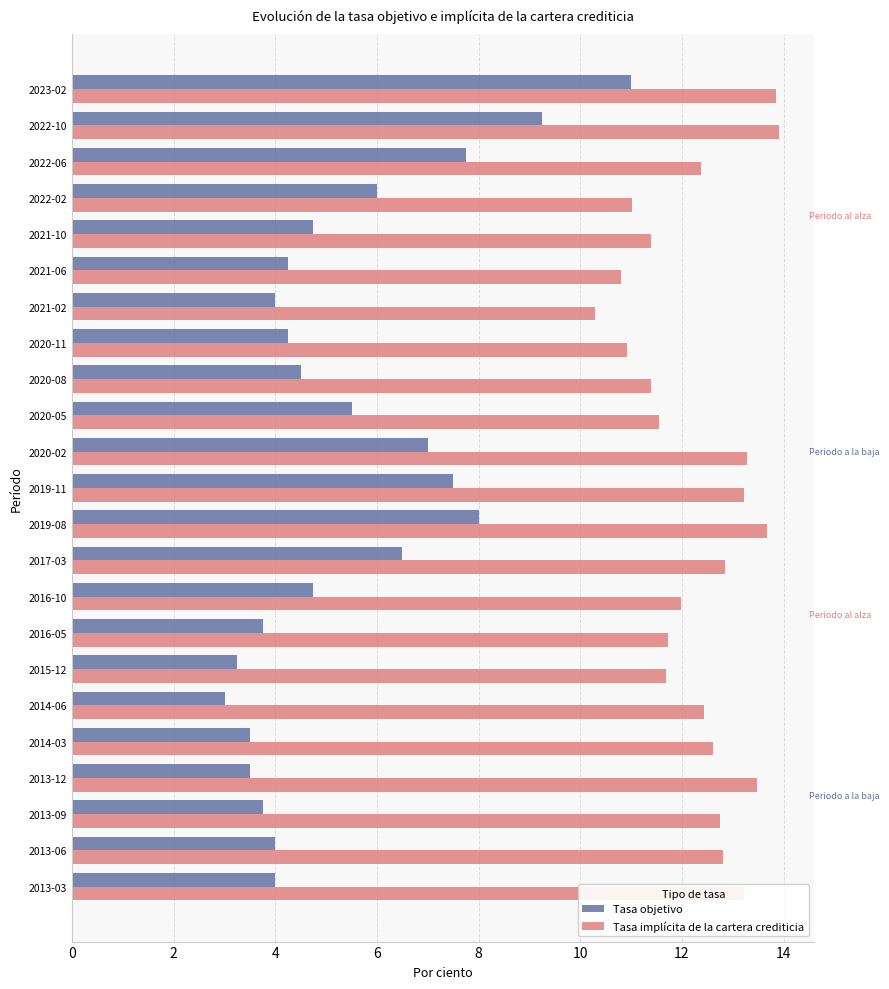

What is the average value of the Tasa objetivo series?

5.4